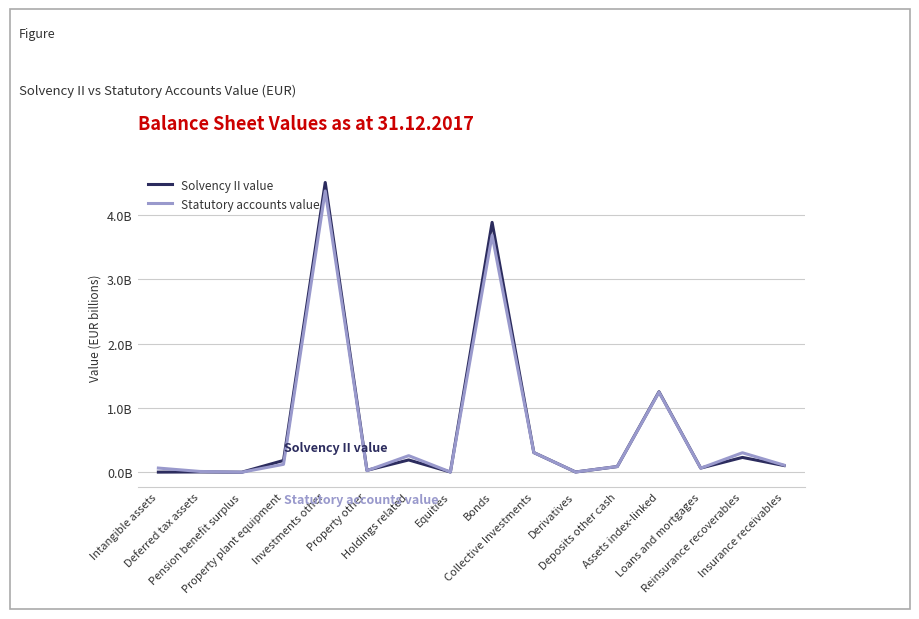

What are all the series names shown in the legend?

Solvency II value, Statutory accounts value